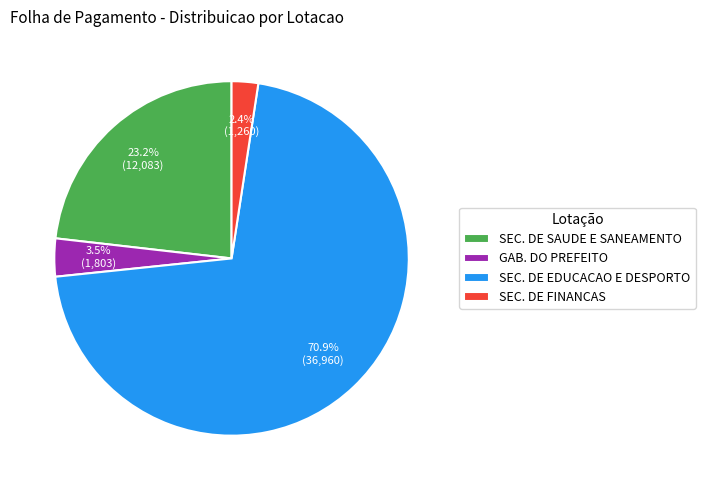

Do SEC. DE EDUCACAO E DESPORTO and SEC. DE SAUDE E SANEAMENTO together represent more than half of the pie?

Yes